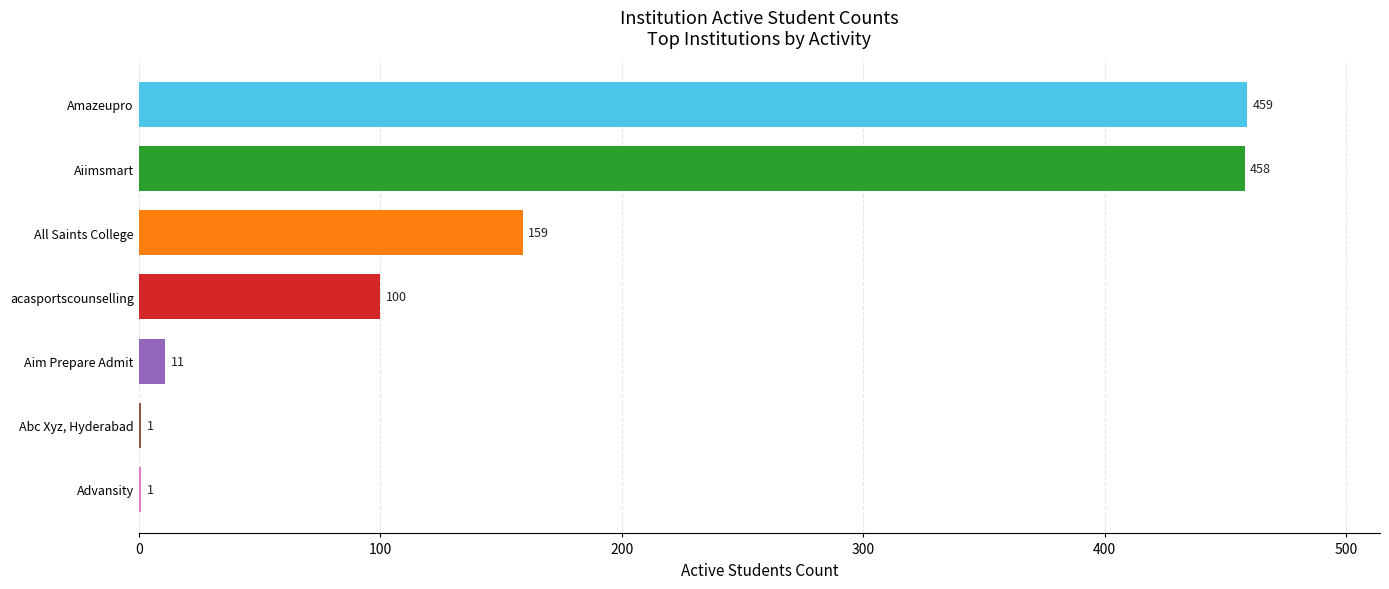

How many series are shown in this chart?

1